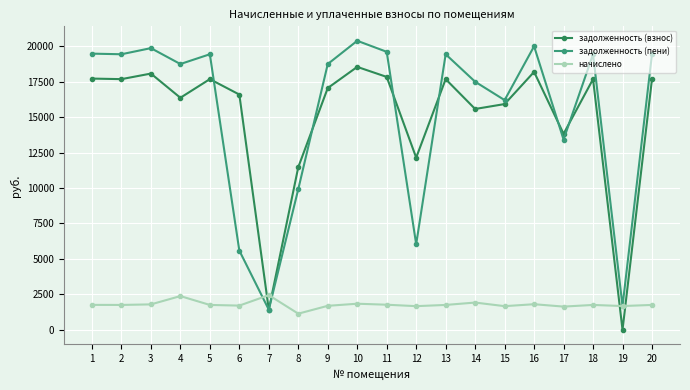

How many series are shown in this chart?

3